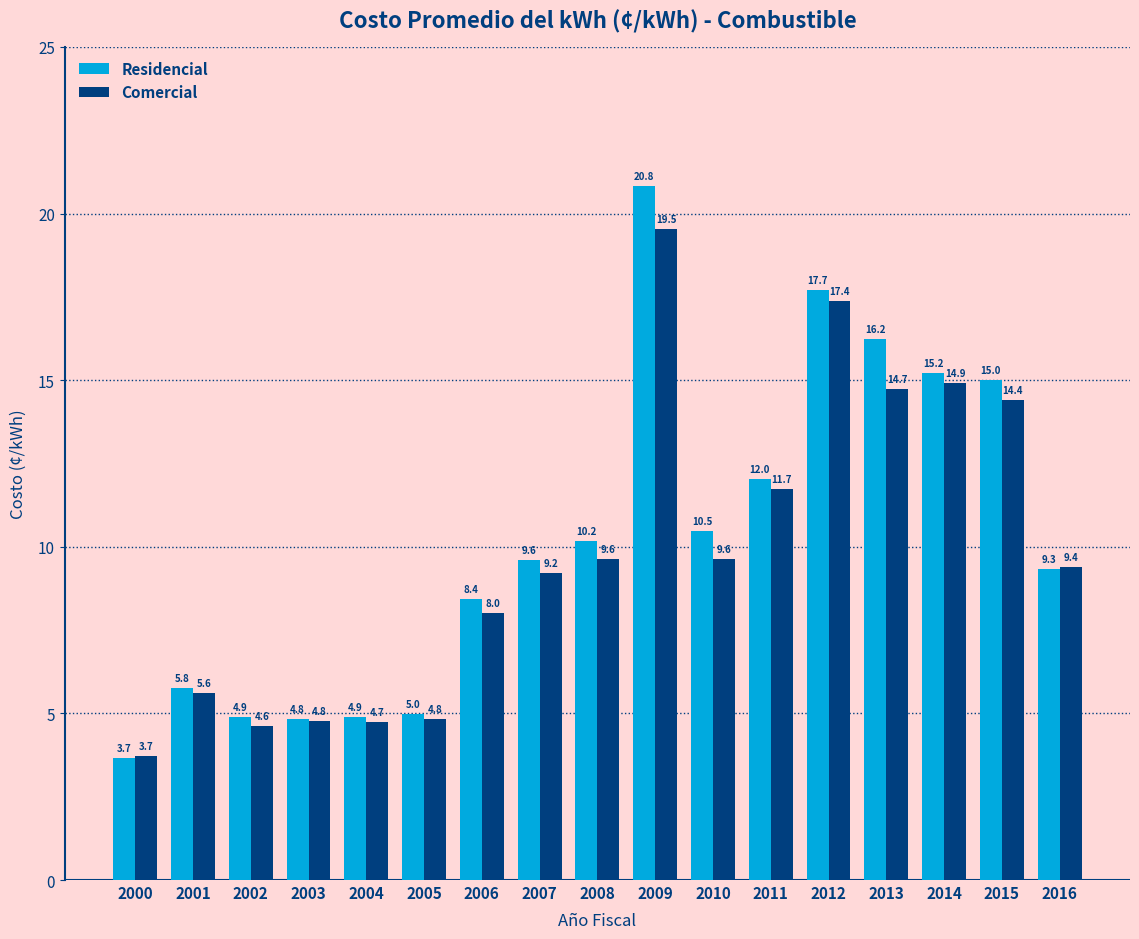

Reading left to right, what are all the values shown in this chart?

Residencial: 2000=3.7	2001=5.8	2002=4.9	2003=4.8	2004=4.9	2005=5.0	2006=8.4	2007=9.6	2008=10.2	2009=20.8	2010=10.5	2011=12.0	2012=17.7	2013=16.2	2014=15.2	2015=15.0	2016=9.3
Comercial: 2000=3.7	2001=5.6	2002=4.6	2003=4.8	2004=4.7	2005=4.8	2006=8.0	2007=9.2	2008=9.6	2009=19.5	2010=9.6	2011=11.7	2012=17.4	2013=14.7	2014=14.9	2015=14.4	2016=9.4